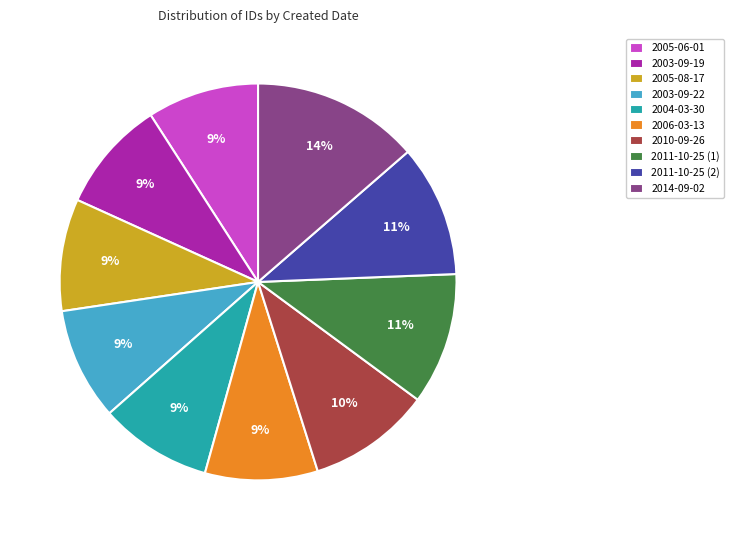

What is the ratio of the value at 2003-09-19 to the value at 2005-08-17?

1.0